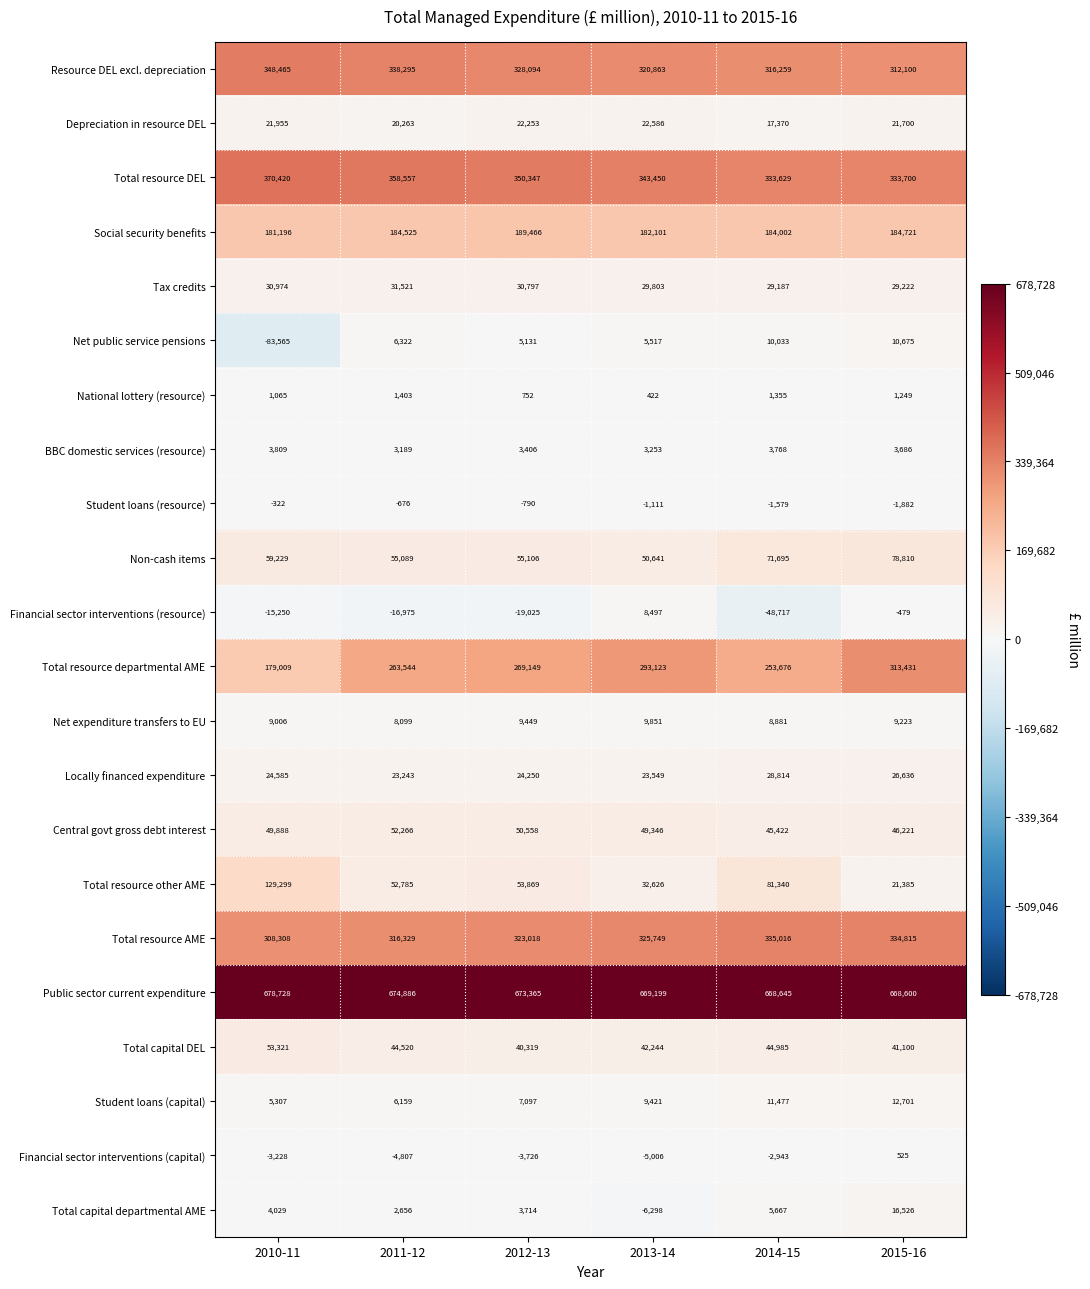

Is it true that Tax credits equals 10362 at 2011-12?

False